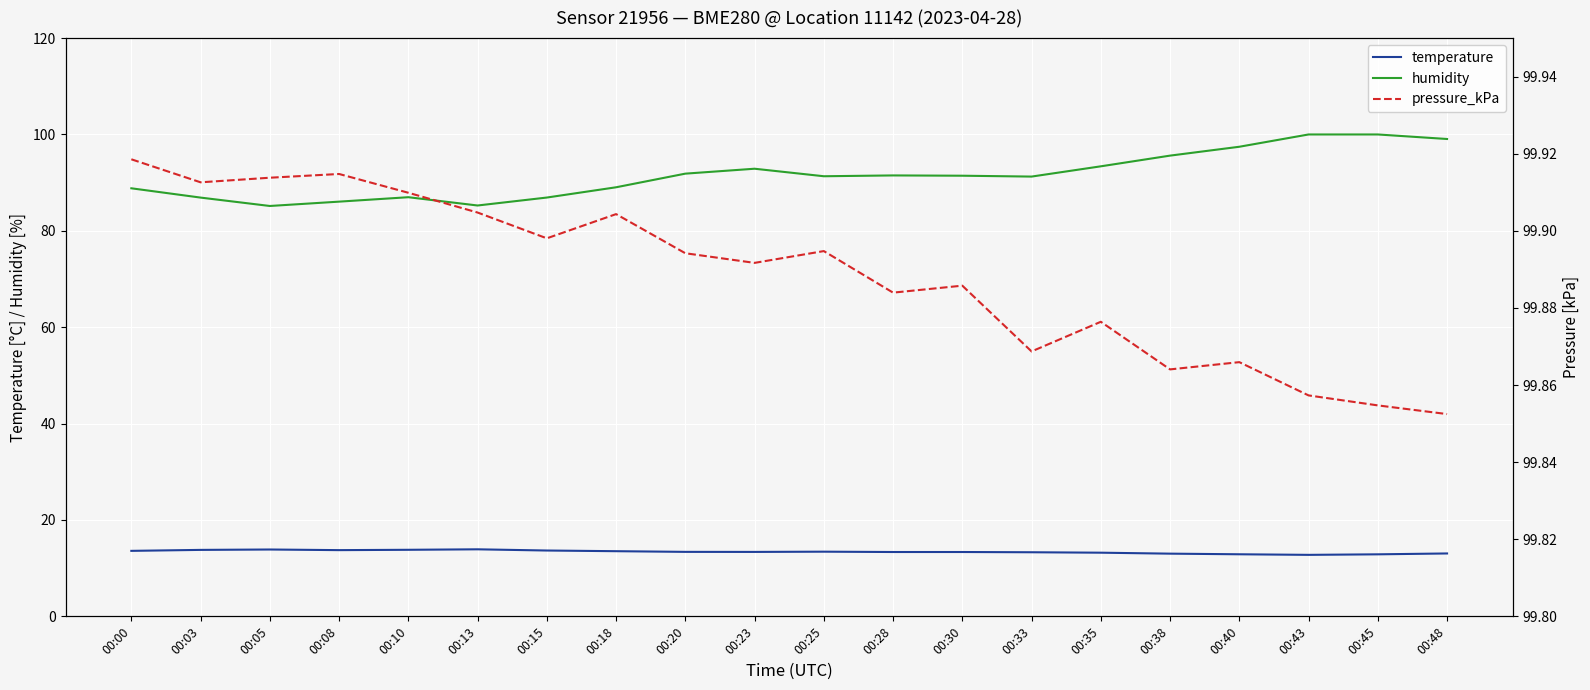

At which label does temperature first exceed 13?

00:00